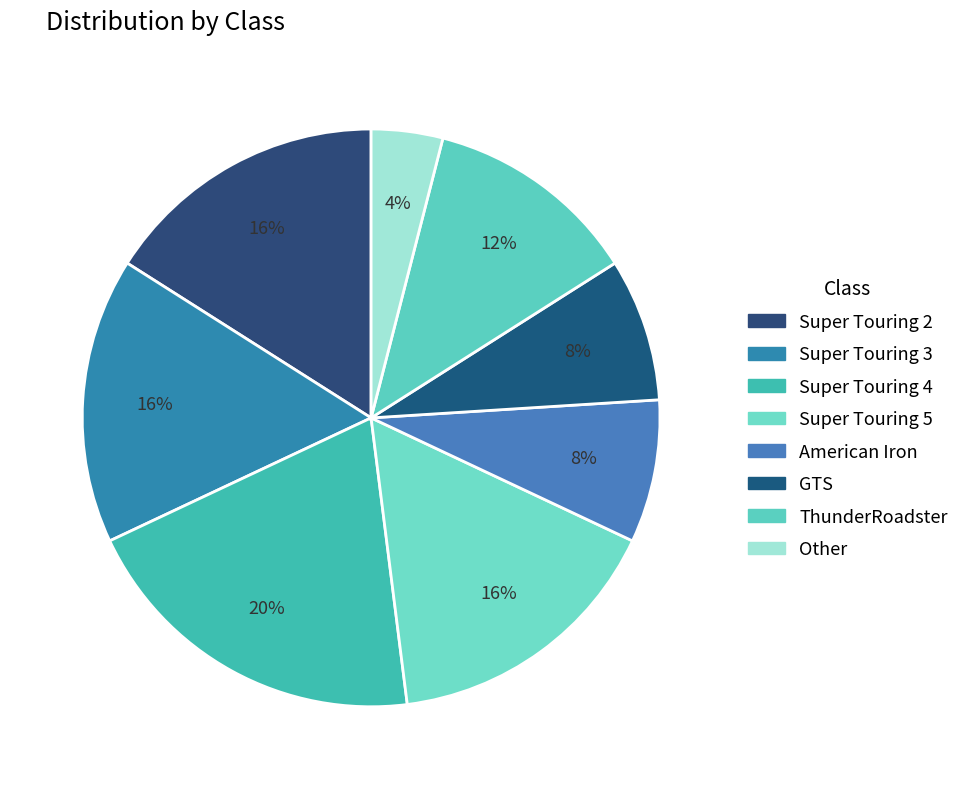

Between Super Touring 4 and Other, which is larger?

Super Touring 4